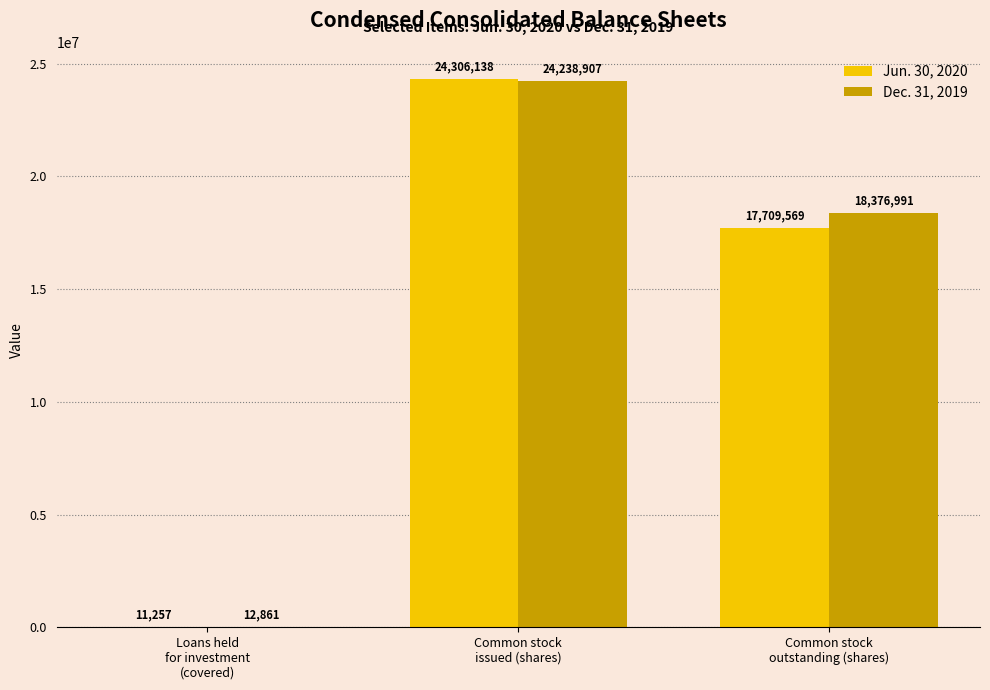

What is the sum of all Dec. 31, 2019 values?

42628759